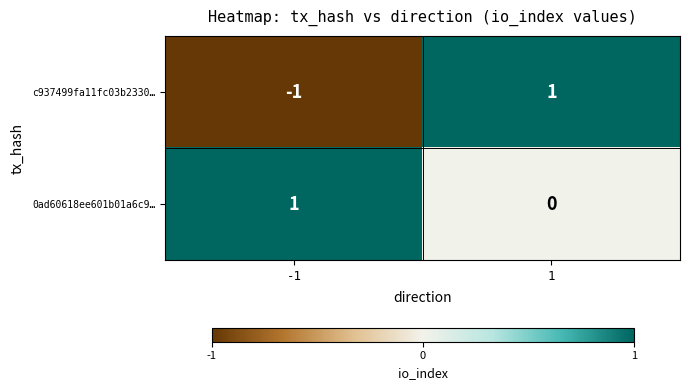

Is it true that 0ad60618ee601b01a6c9… equals 0 at -1?

False